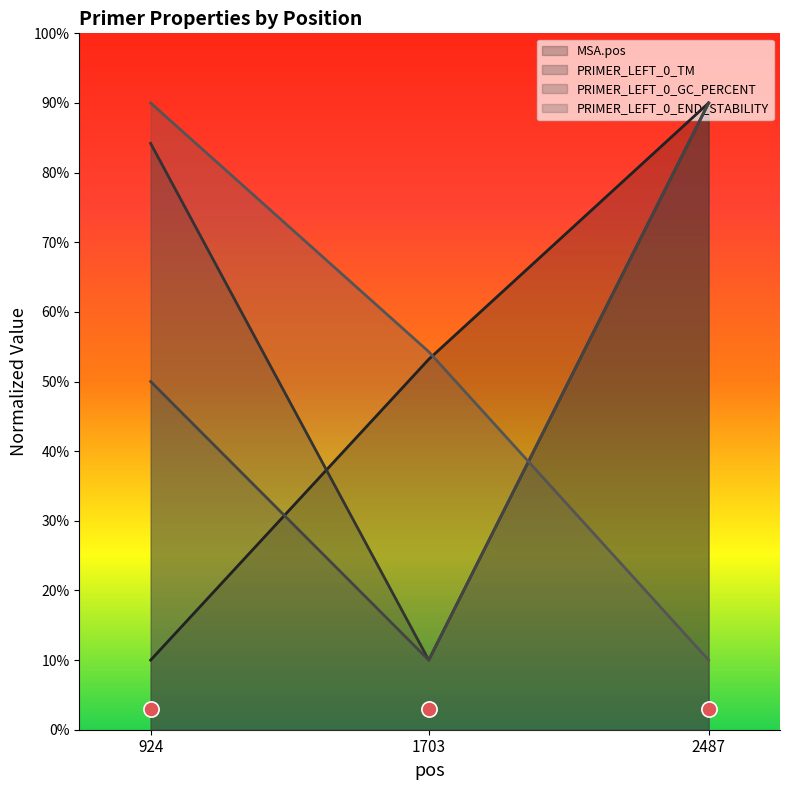

Which series contains the lowest Y value?

MSA.pos